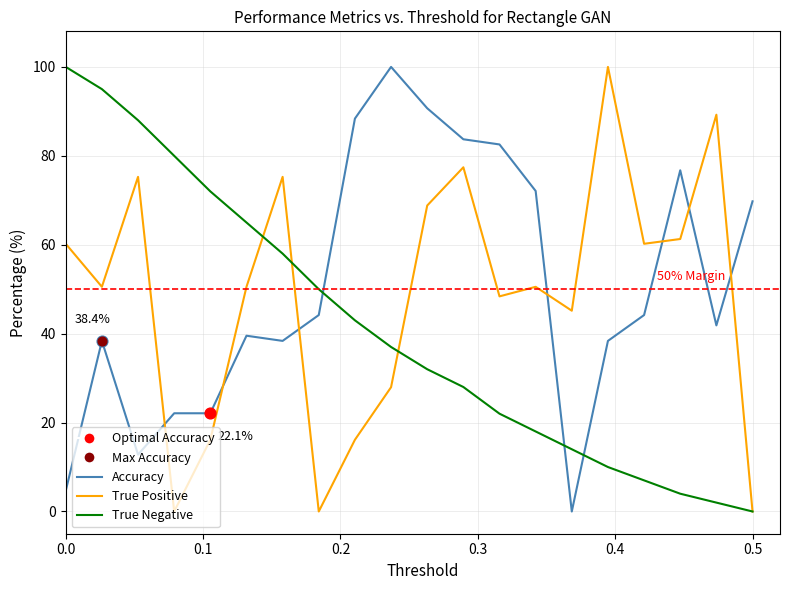

What is the greatest value displayed?

100.0